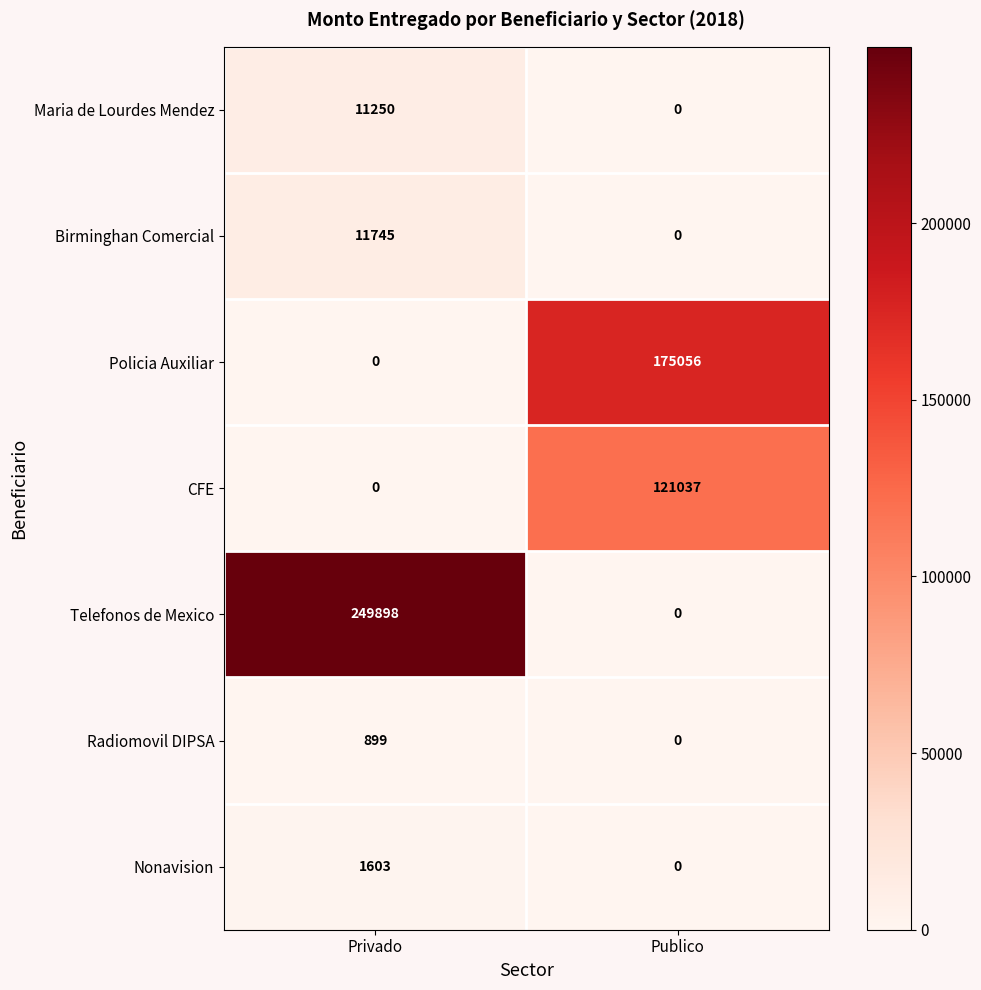

Reading right to left, transcribe all the data shown in this chart.

Maria de Lourdes Mendez: 0	11250
Birminghan Comercial: 0	11745
Policia Auxiliar: 175056	0
CFE: 121037	0
Telefonos de Mexico: 0	249898
Radiomovil DIPSA: 0	899
Nonavision: 0	1603